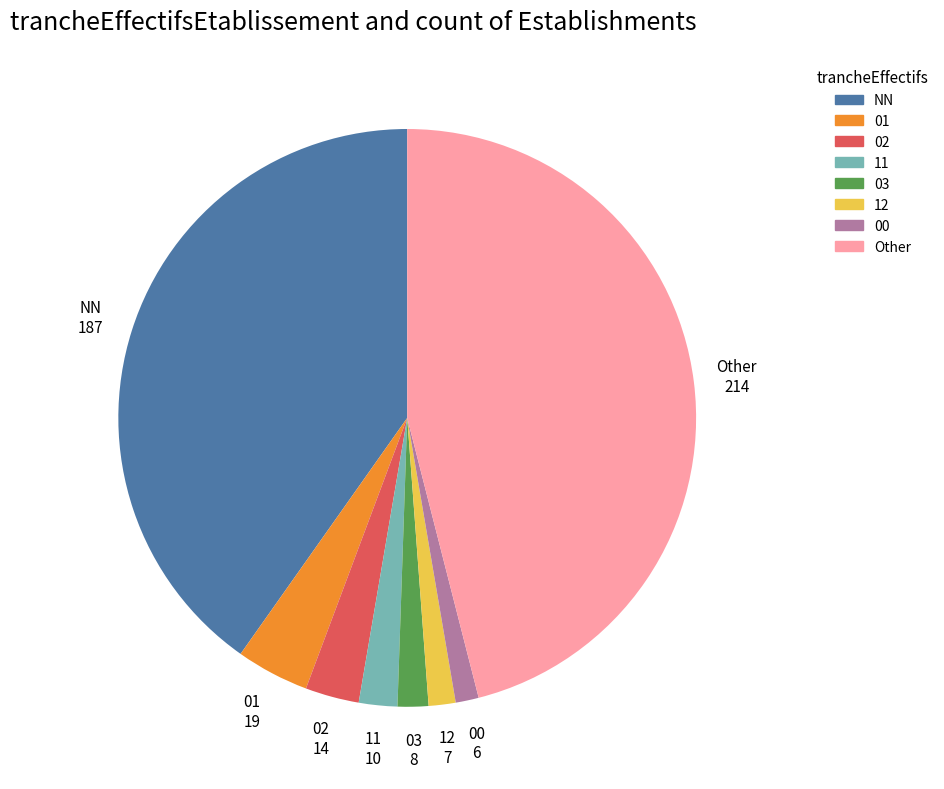

How many segments does this pie chart have?

8